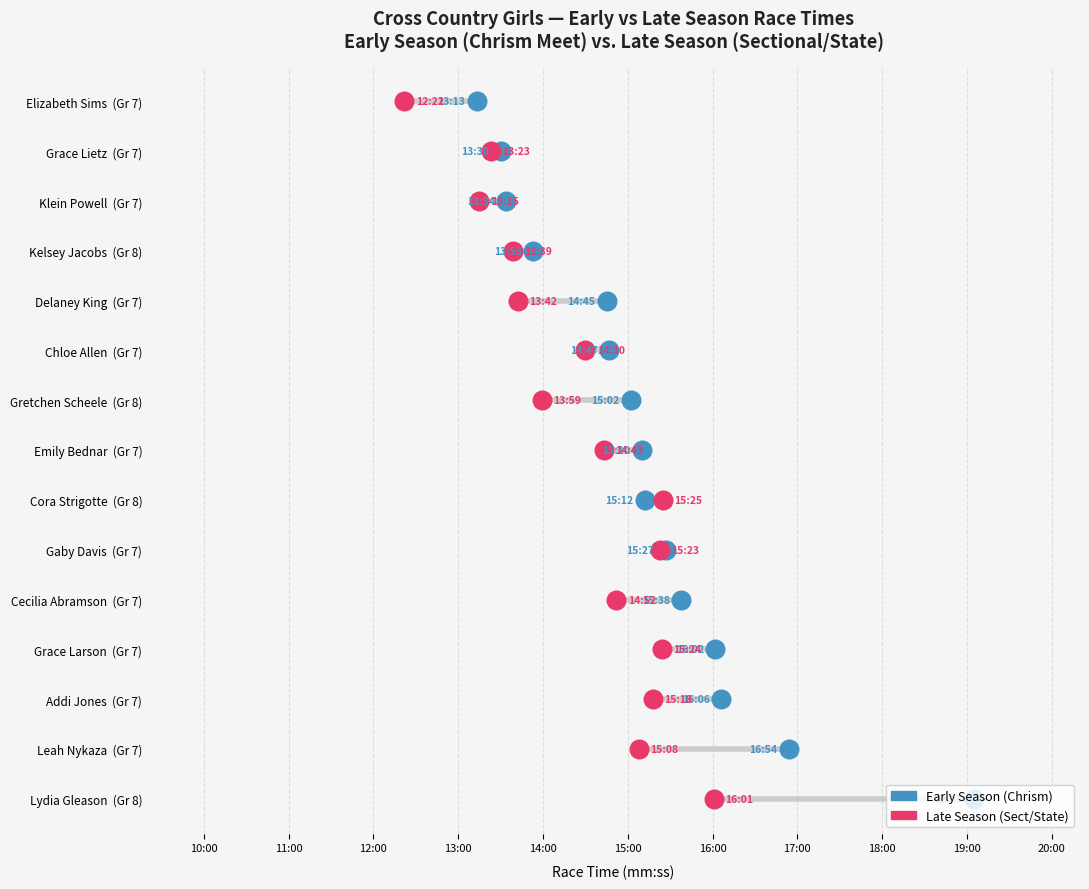

What are all the series names shown in the legend?

Early Season (Chrism), Late Season (Sect/State)